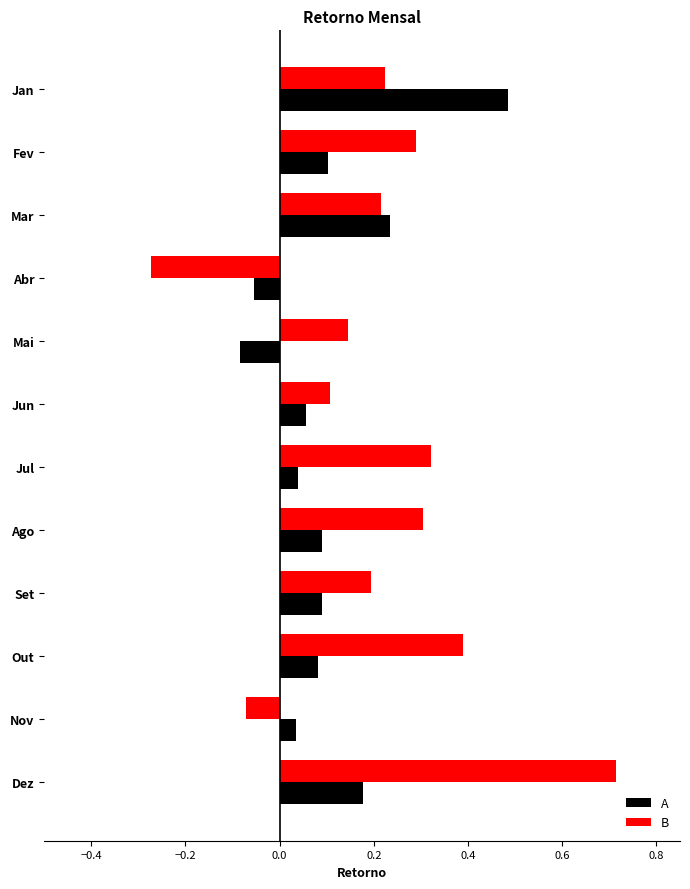

Between Set and Nov, which series saw the biggest shift?

B